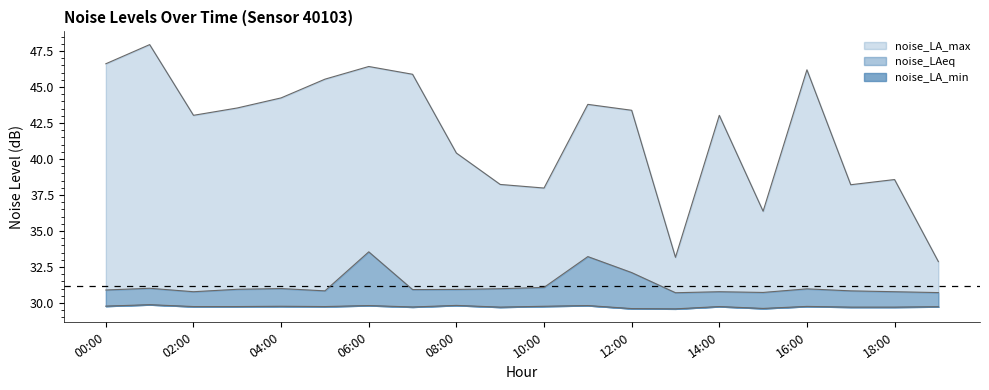

Where is noise_LA_min nearest to the value 29?

13:00